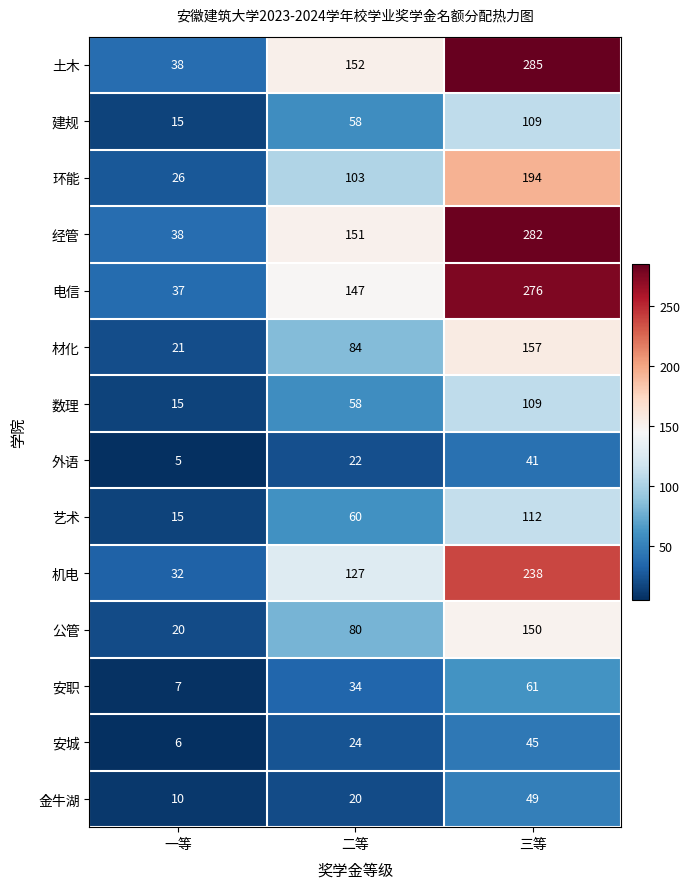

At which category is the sum across all series the highest?

三等